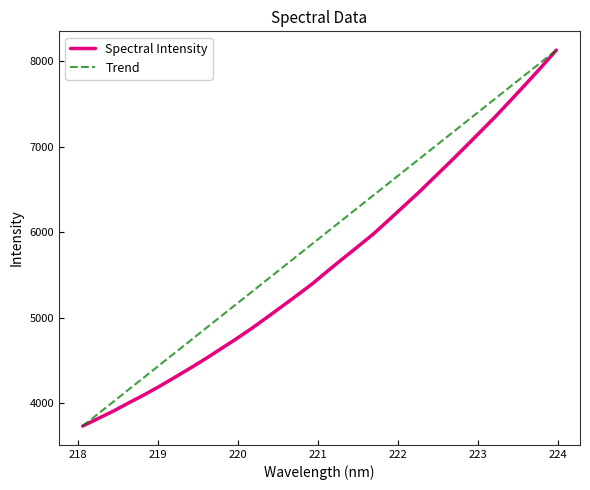

Which series has the largest total across all categories?

Trend